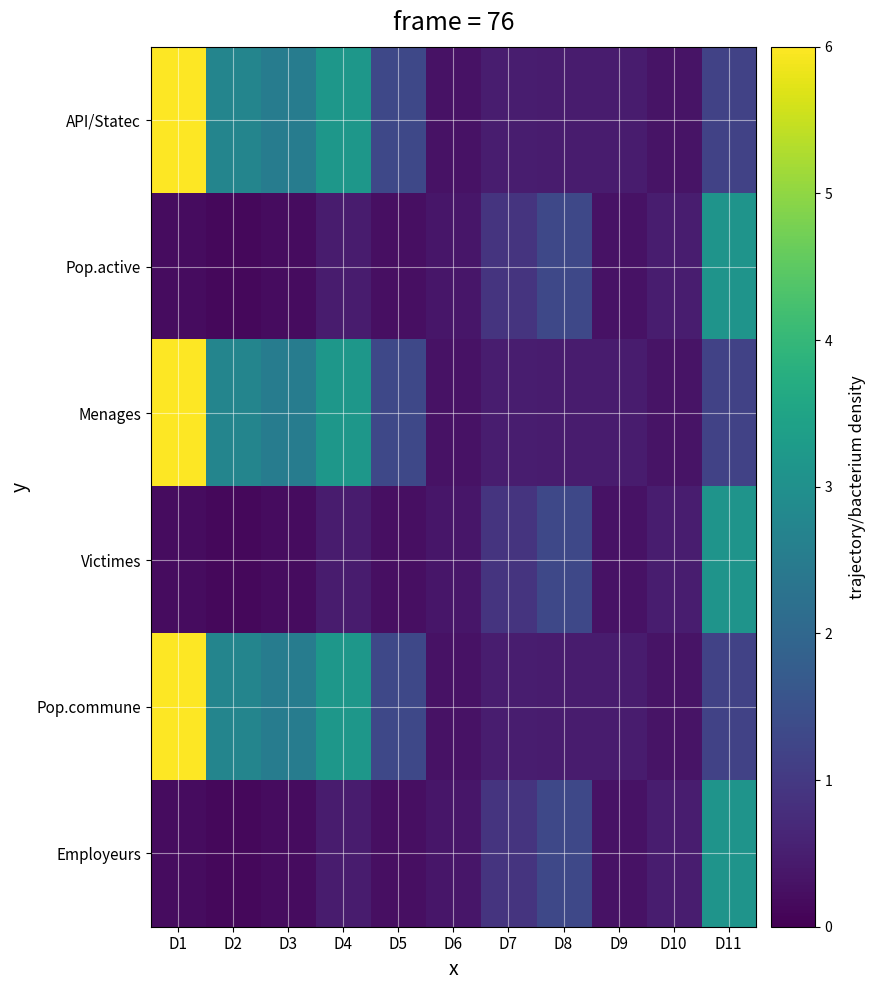

List the series in order of their peak value, highest first.

API/Statec, Menages, Pop.commune, Pop.active, Victimes, Employeurs